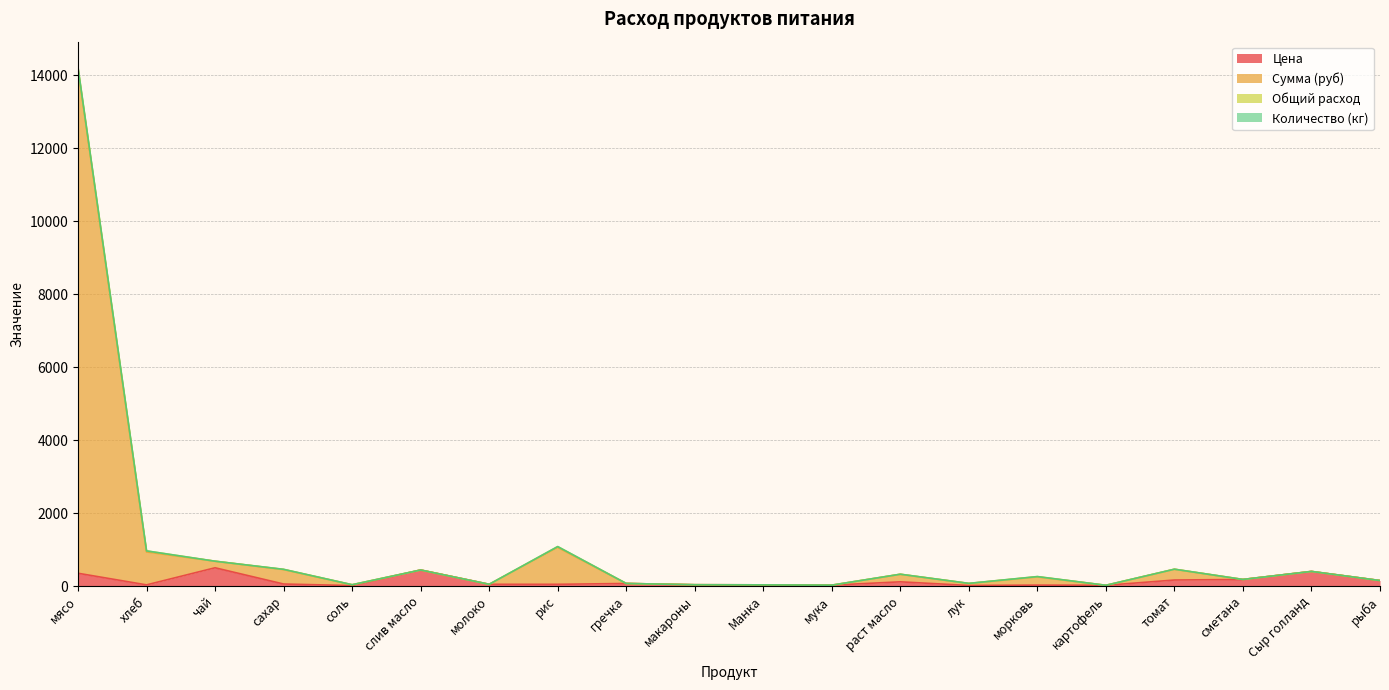

True or false: Цена and Сумма (руб) cross at least once.

False